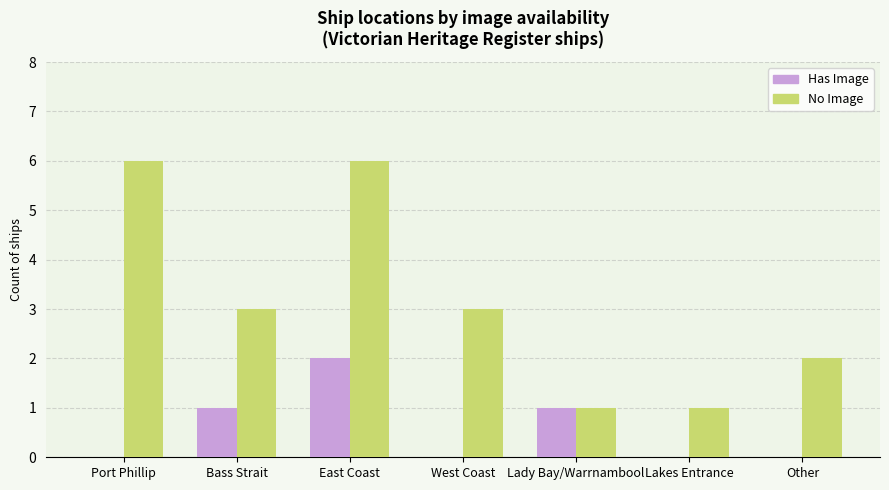

The Has Image series shows 0 at Other. True or false?

True